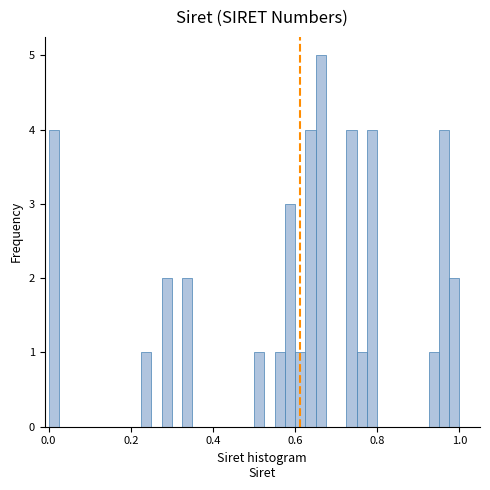

Around what value on the x-axis is the tallest bar? Give the approximate position of its centre, as read against the axis.

0.66